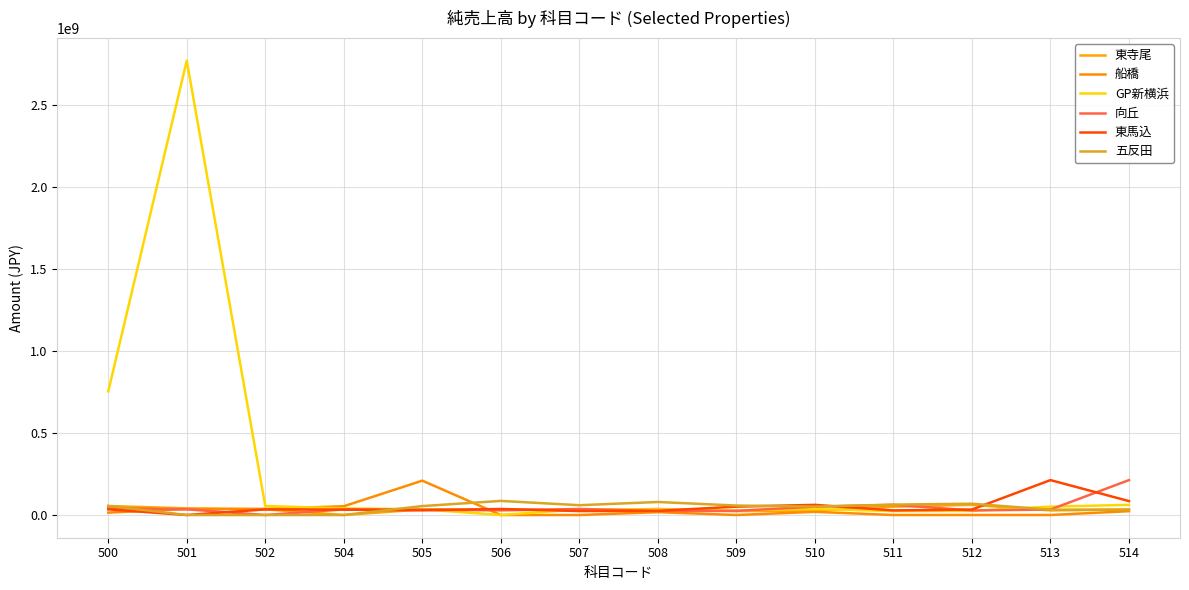

Where is 東馬込 nearest to the value 106498880?

514